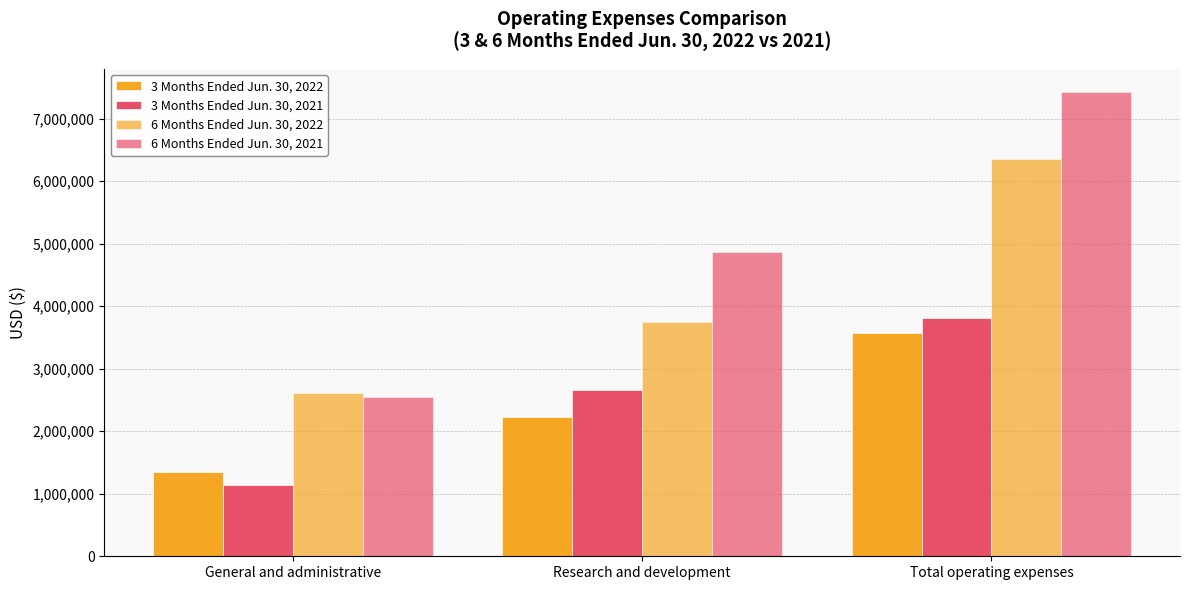

List the labels in order of 6 Months Ended Jun. 30, 2022 value, largest first.

Total operating expenses, Research and development, General and administrative